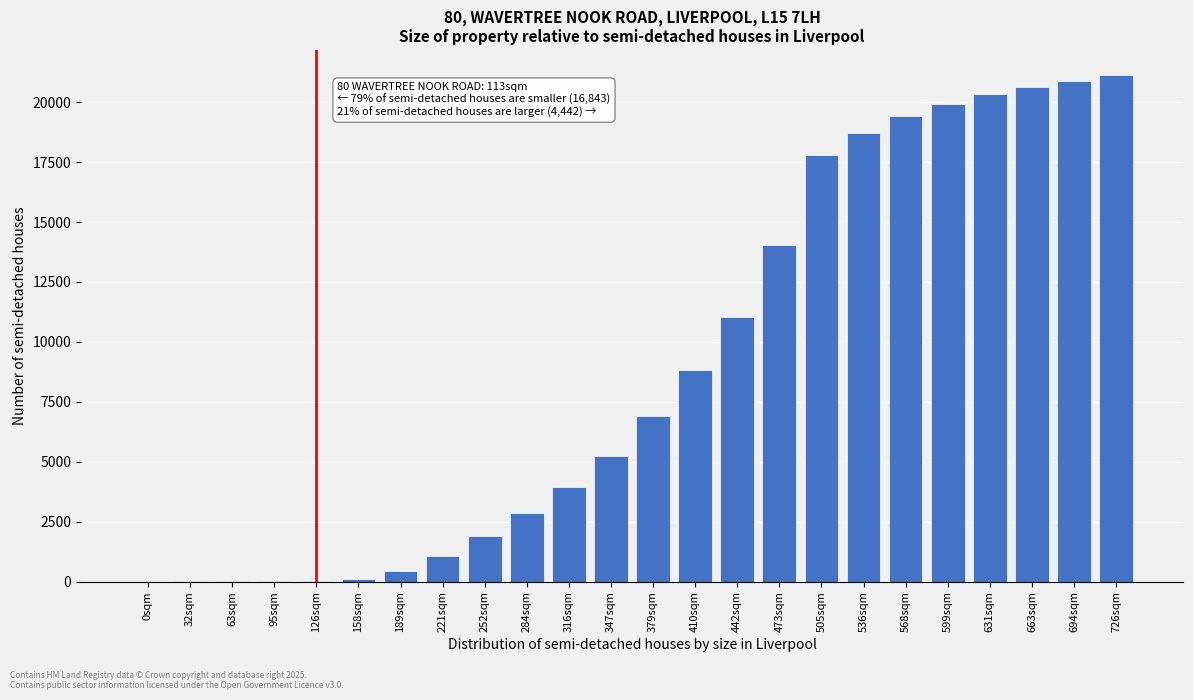

Which has a higher value, 568sqm or 0sqm?

568sqm